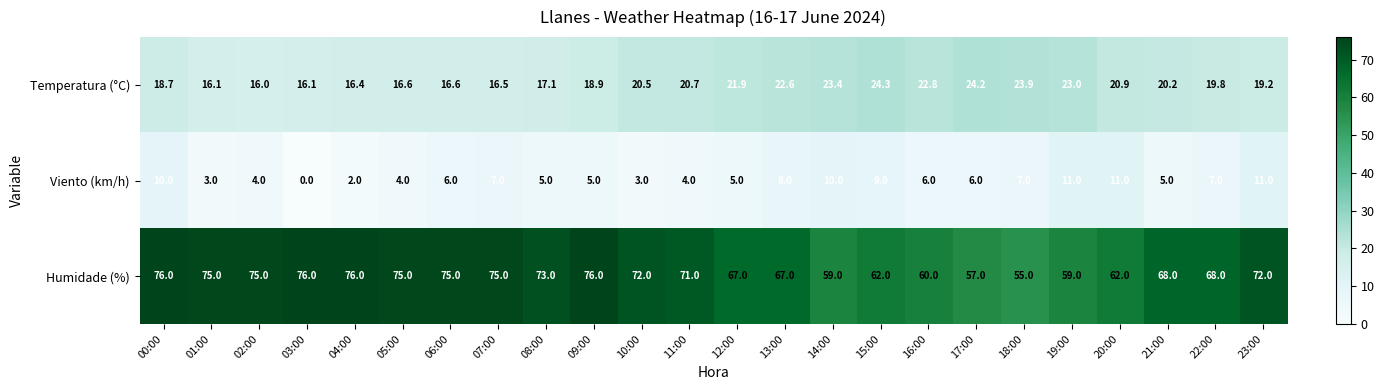

What is the difference between the second highest and minimum values in the Humidade (%) series?

21.0